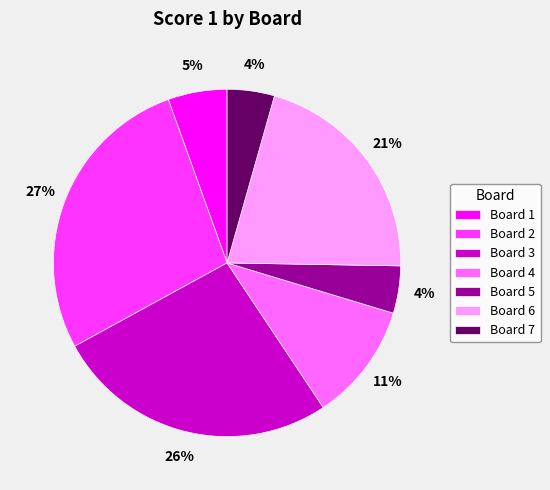

The Board 6 slice represents 21% of the pie. True or false?

True